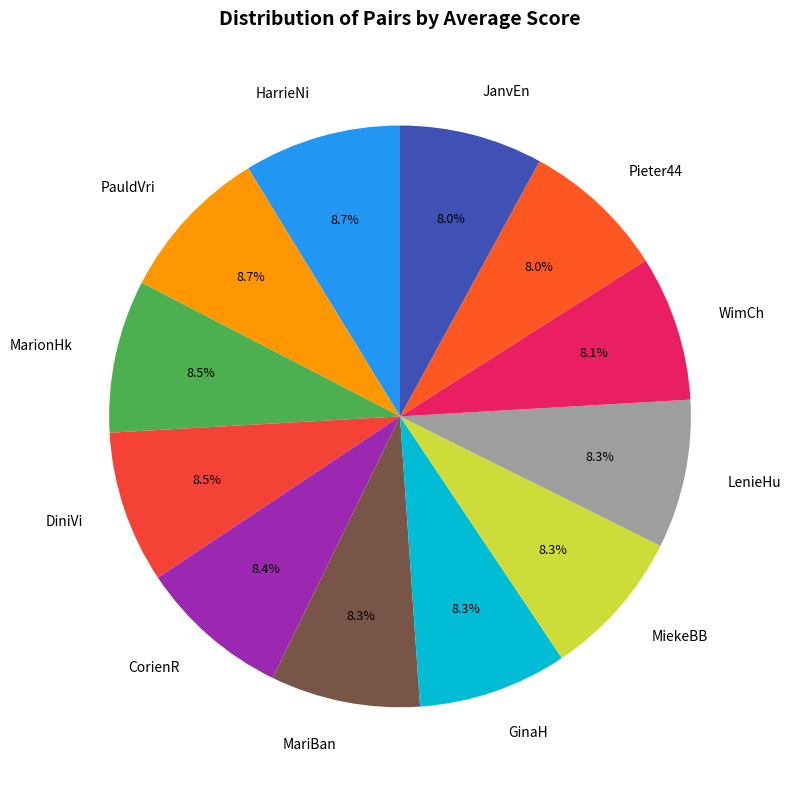

How much of the chart is everything except MarionHk?

91.5%